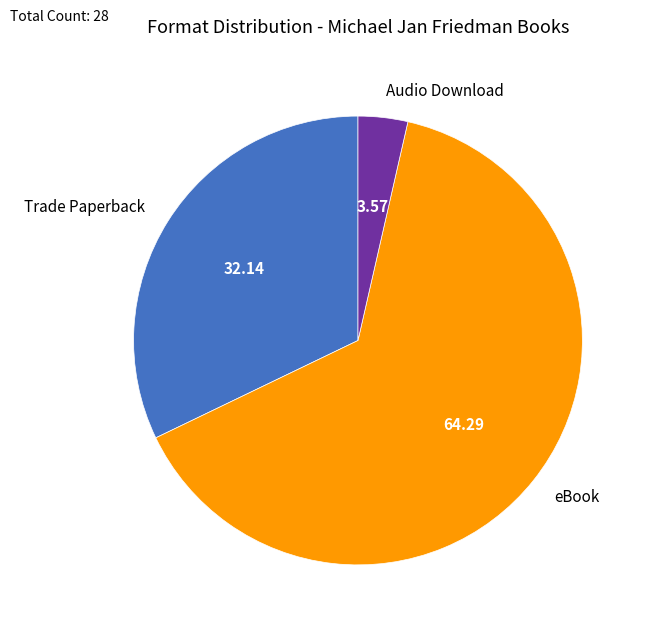

Does Trade Paperback represent more than half of the total?

No